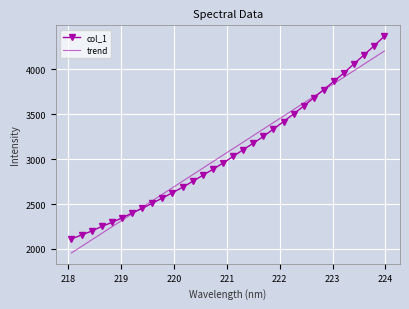

List the series in order of their peak value, lowest first.

trend, col_1